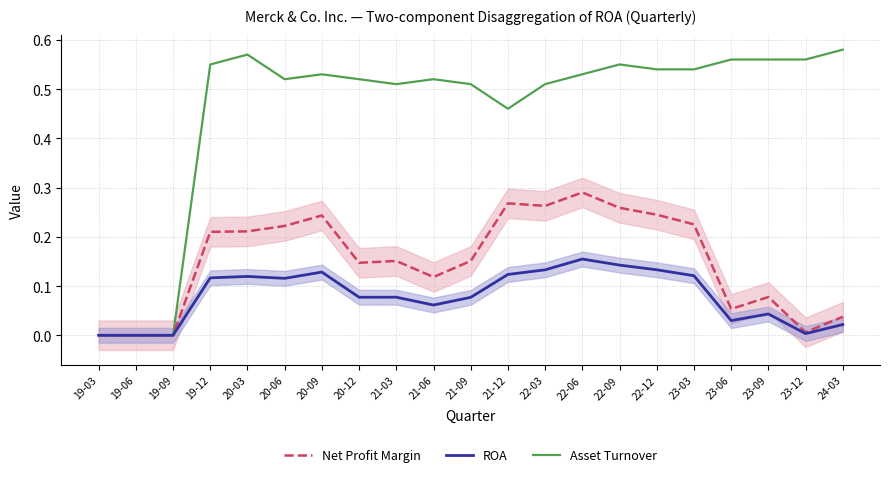

Read the Asset Turnover value at 21-06.

0.5